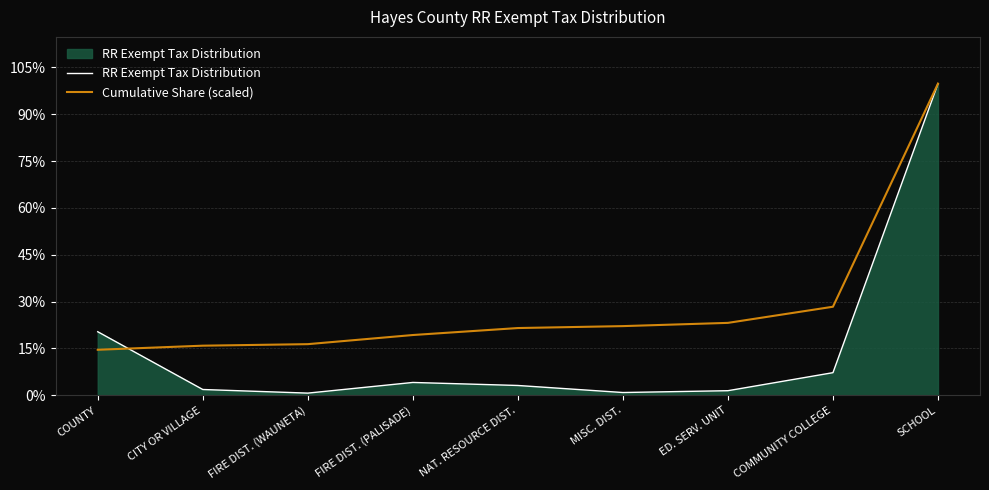

Is it true that Cumulative Share (scaled) equals 143.4 at NAT. RESOURCE DIST.?

True